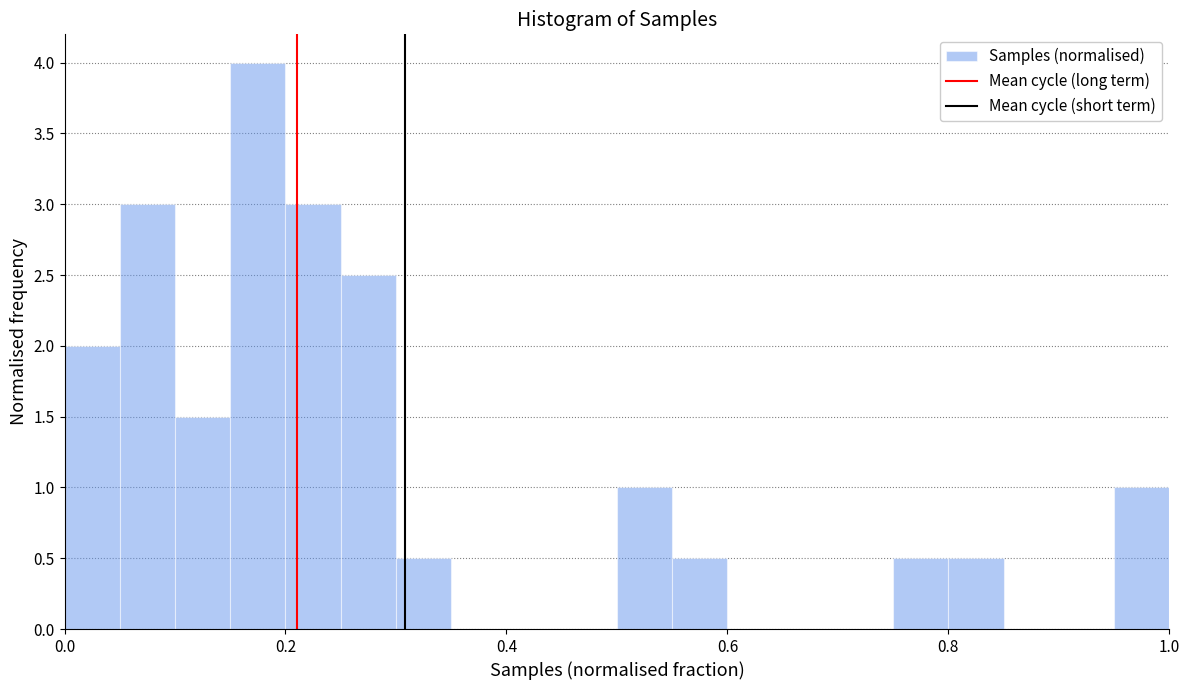

Read against the x-axis, roughly where is the centre of the tallest bar?

0.18